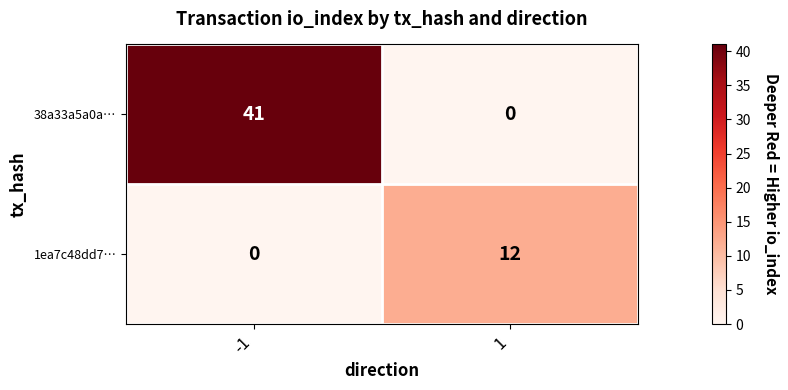

True or false: 1ea7c48dd7… has a value of 0 at -1.

True